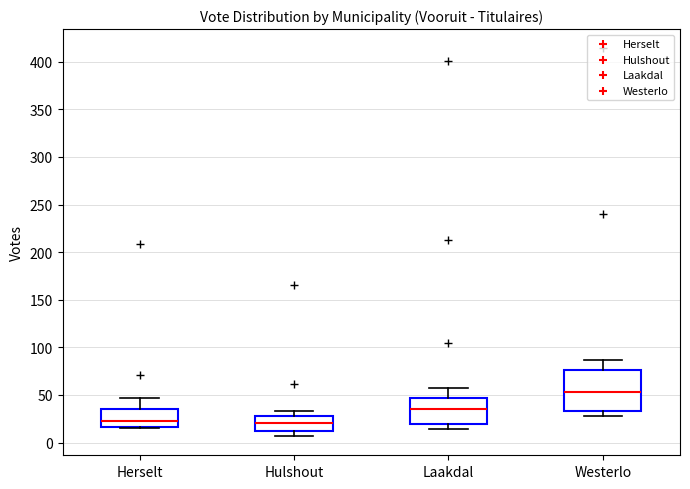

Reading left to right, read every box against the y-axis: the position of its median line, the range the box covers, and the ends of its whiskers. The values are not printed on the chart, so give them approximately, as read against the axis.

Herselt: median 25, box 15 to 35, whiskers 15 (just below the box's lower edge) to 45
Hulshout: median 20, box 10 to 30, whiskers 5 to 35
Laakdal: median 35, box 20 to 45, whiskers 15 to 55
Westerlo: median 55, box 35 to 75, whiskers 30 to 85